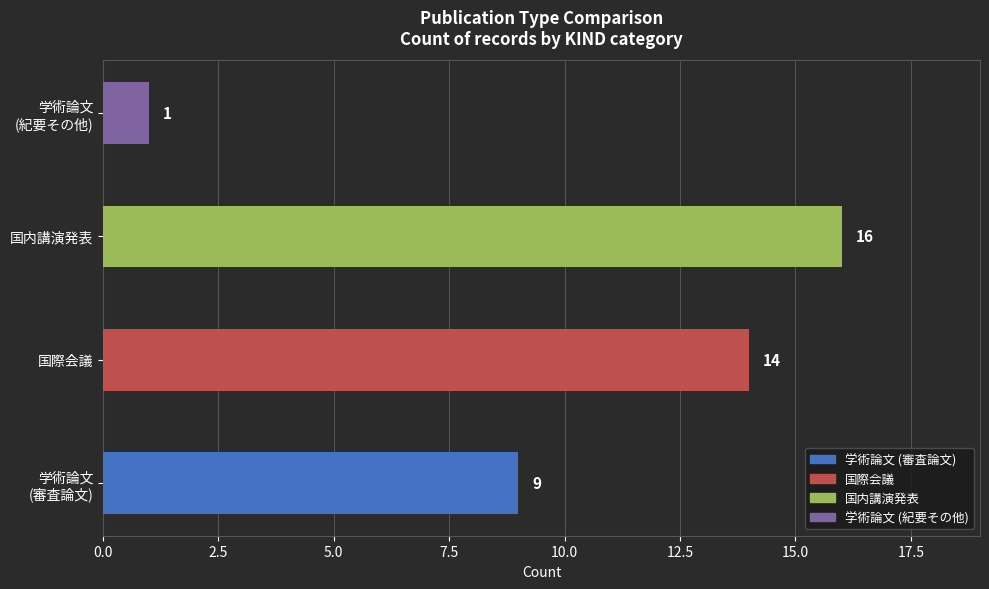

Does the chart contain stacked bars?

No